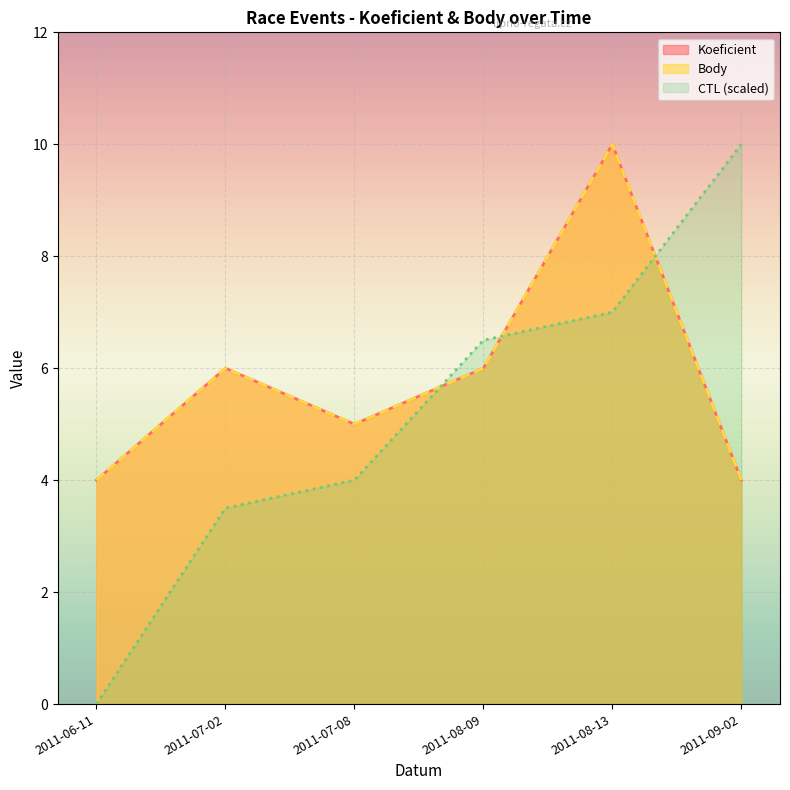

What is the label of the 6th point from the left?

2011-09-02